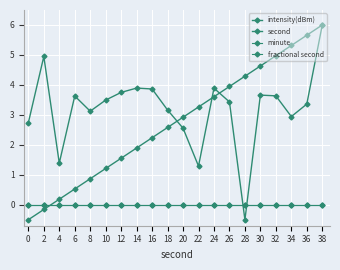

Does the chart have visible grid lines?

Yes